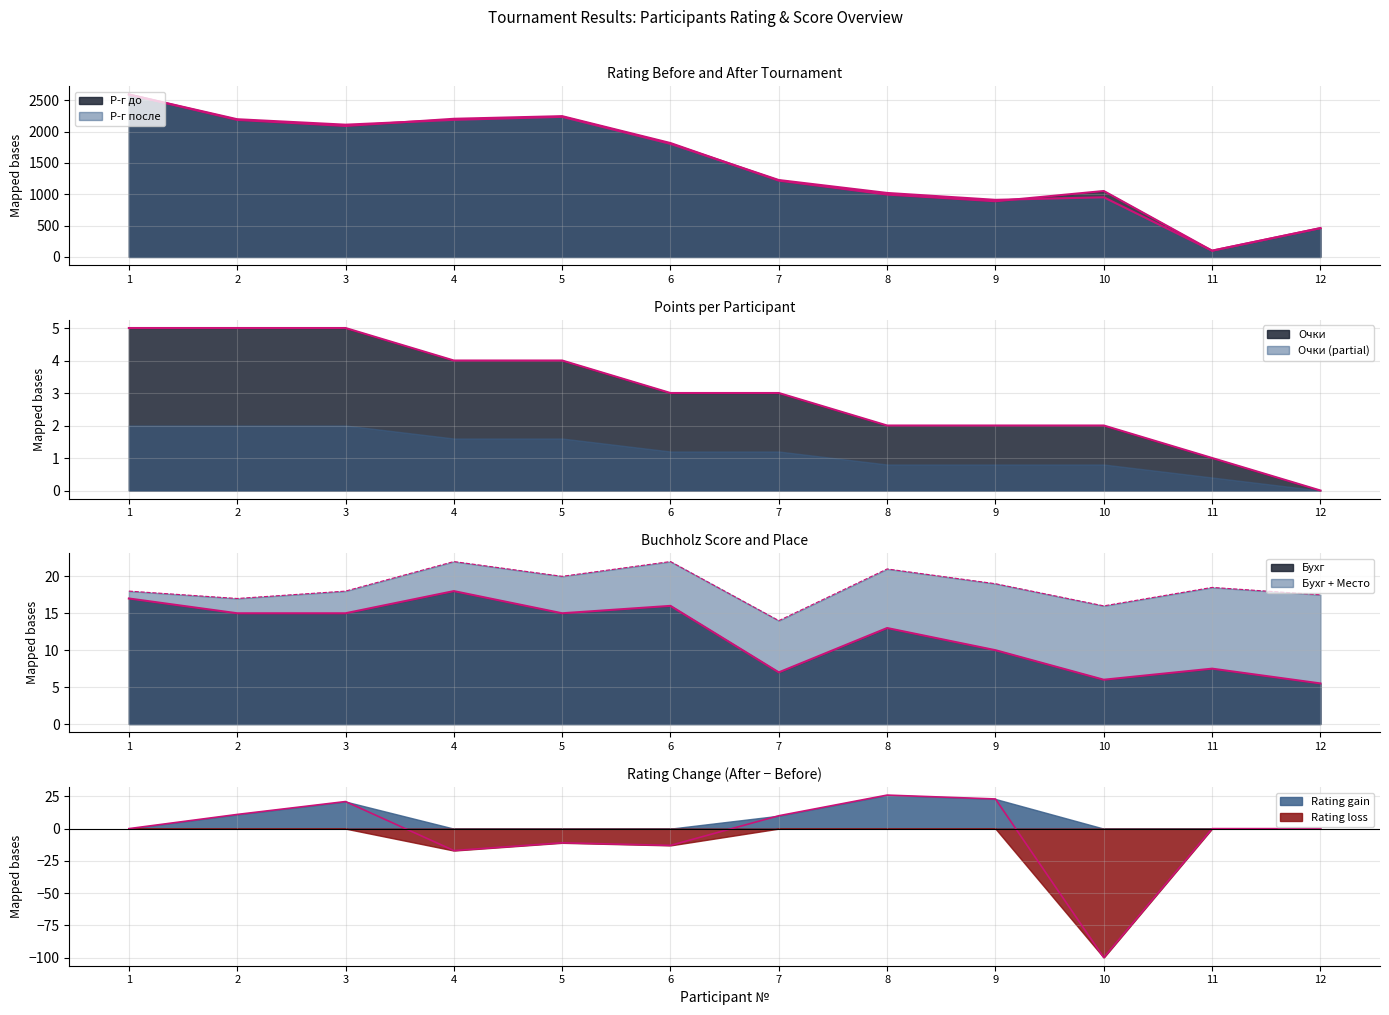

True or false: Р-г до and Очки intersect in this chart.

False